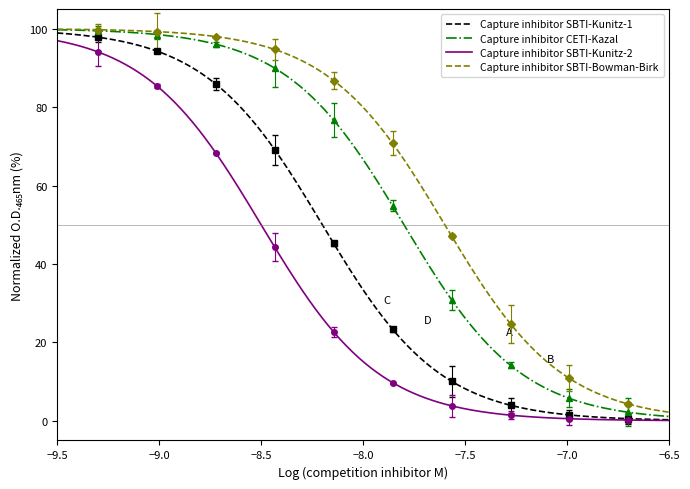

Rank the series at 0 from highest to lowest value.

Capture inhibitor SBTI-Bowman-Birk, Capture inhibitor SBTI-Kunitz-2, Capture inhibitor SBTI-Kunitz-1, Capture inhibitor CETI-Kazal